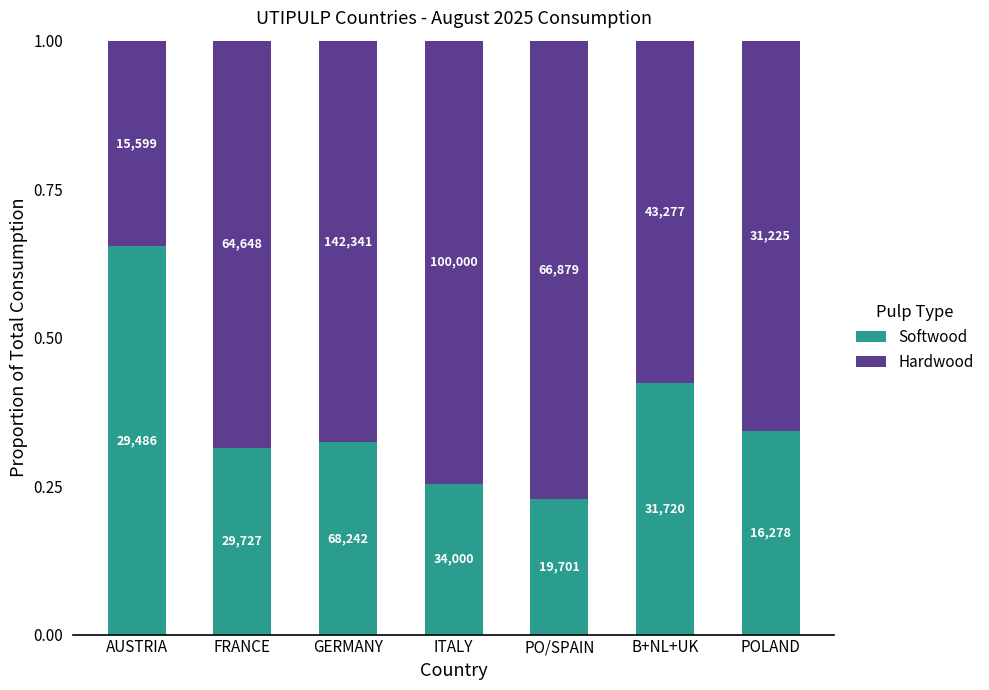

What are all the series names shown in the legend?

Softwood, Hardwood